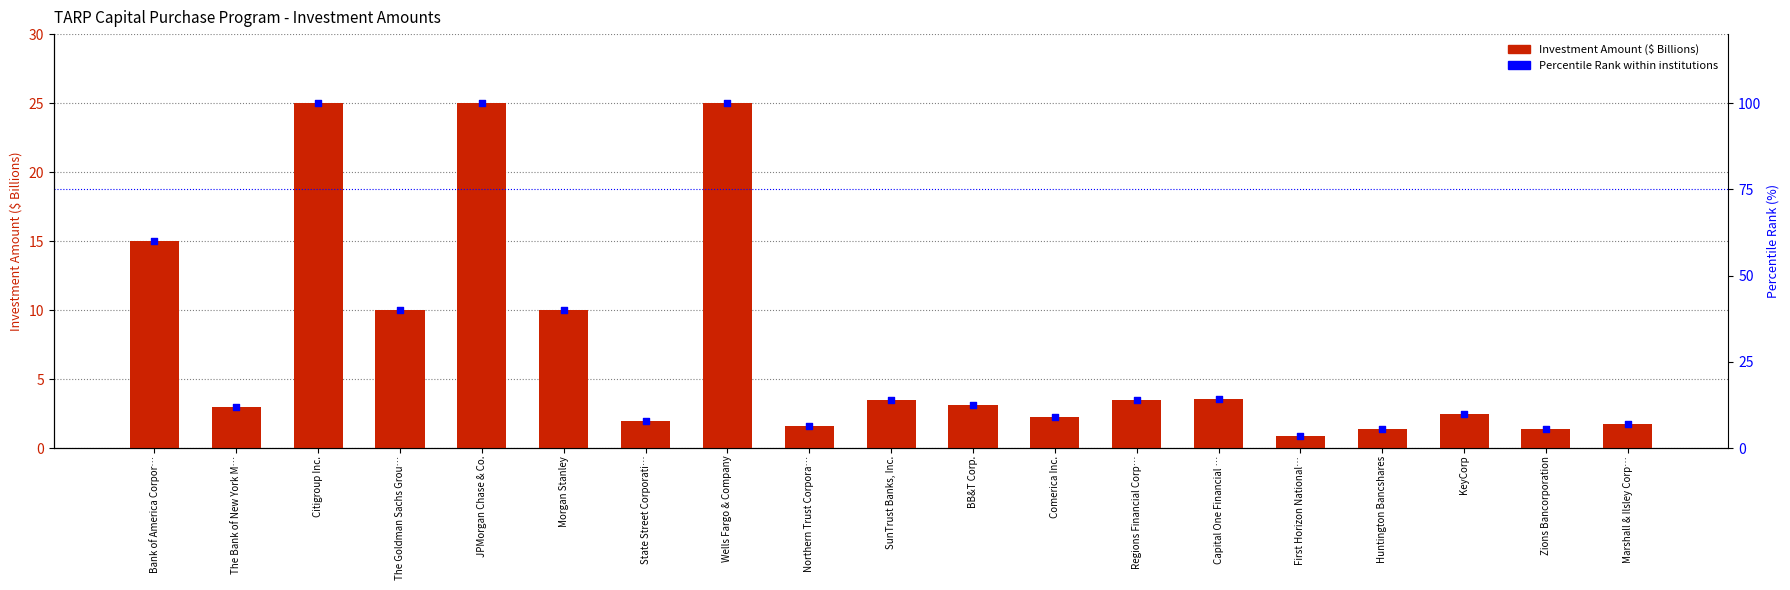

What is the total value across all series at Regions Financial Corp…?

17.5